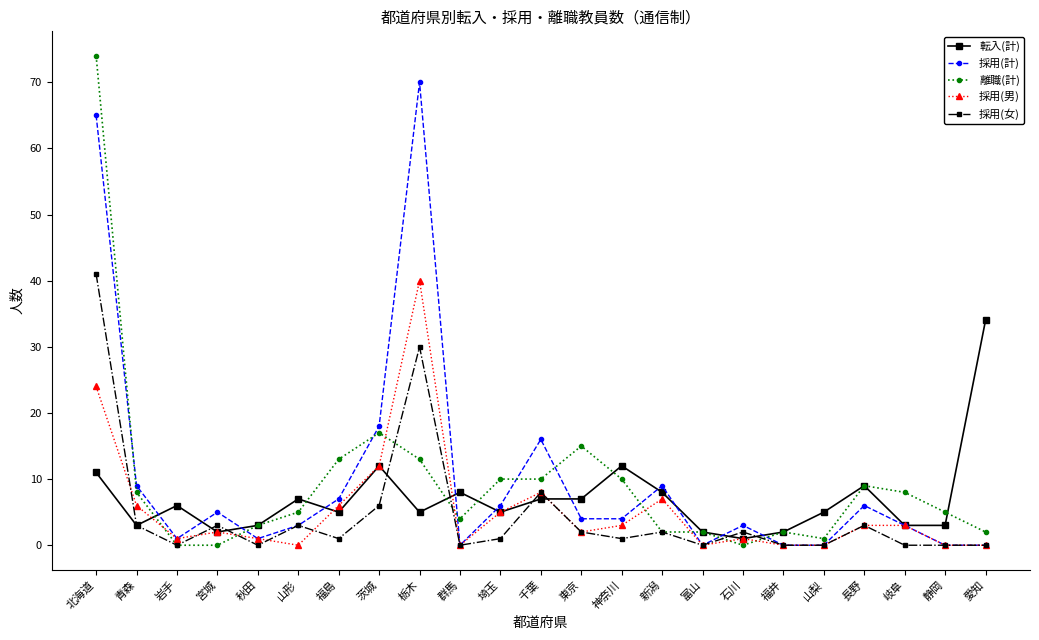

What is the difference between the highest and lowest values at 岩手?

6